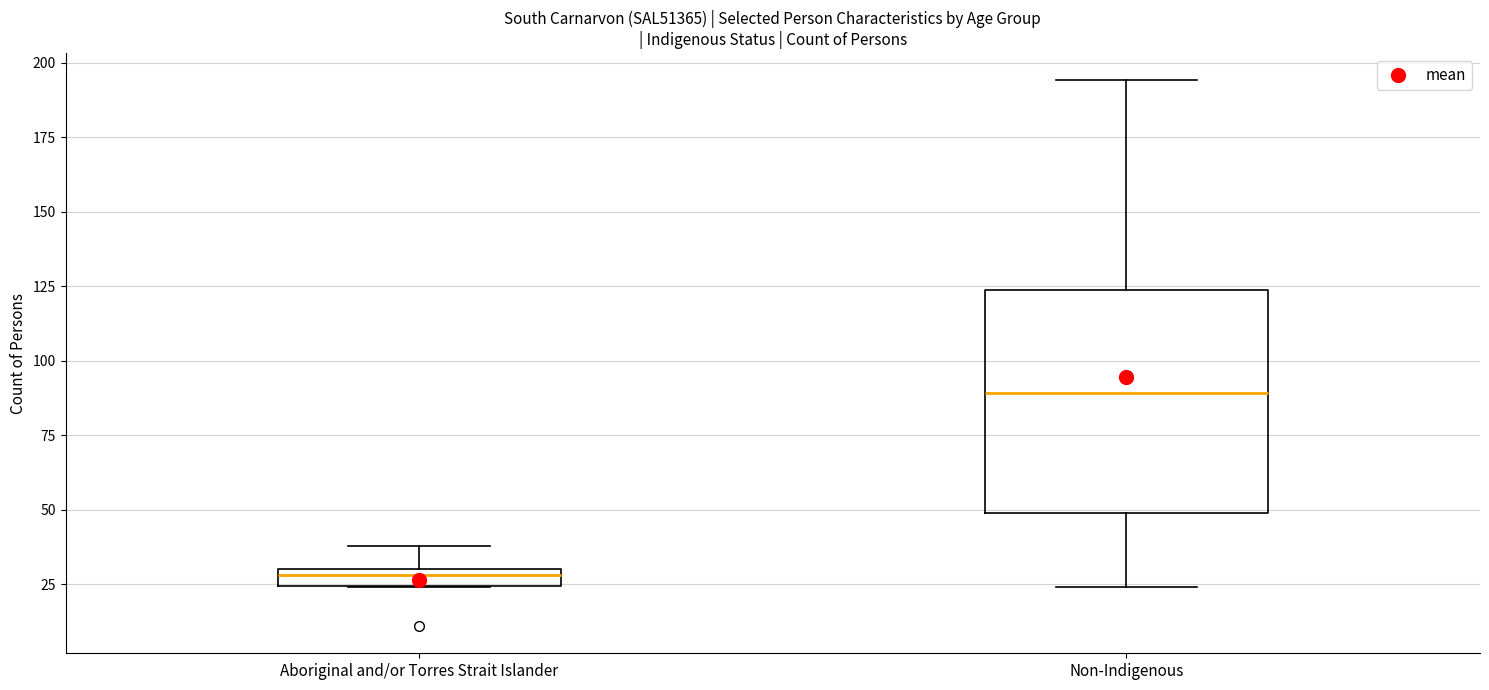

Which box's median line is the lowest?

Aboriginal and/or Torres Strait Islander